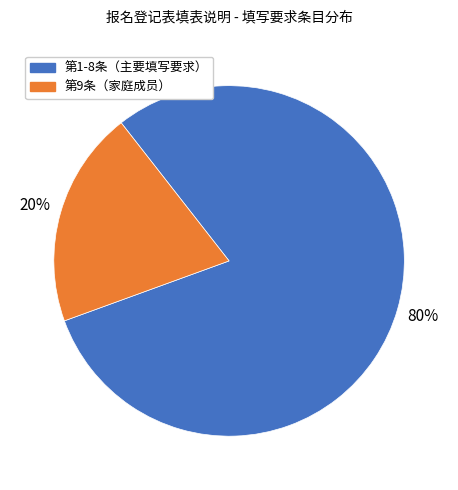

To the nearest percent, what is the average slice percentage?

50%